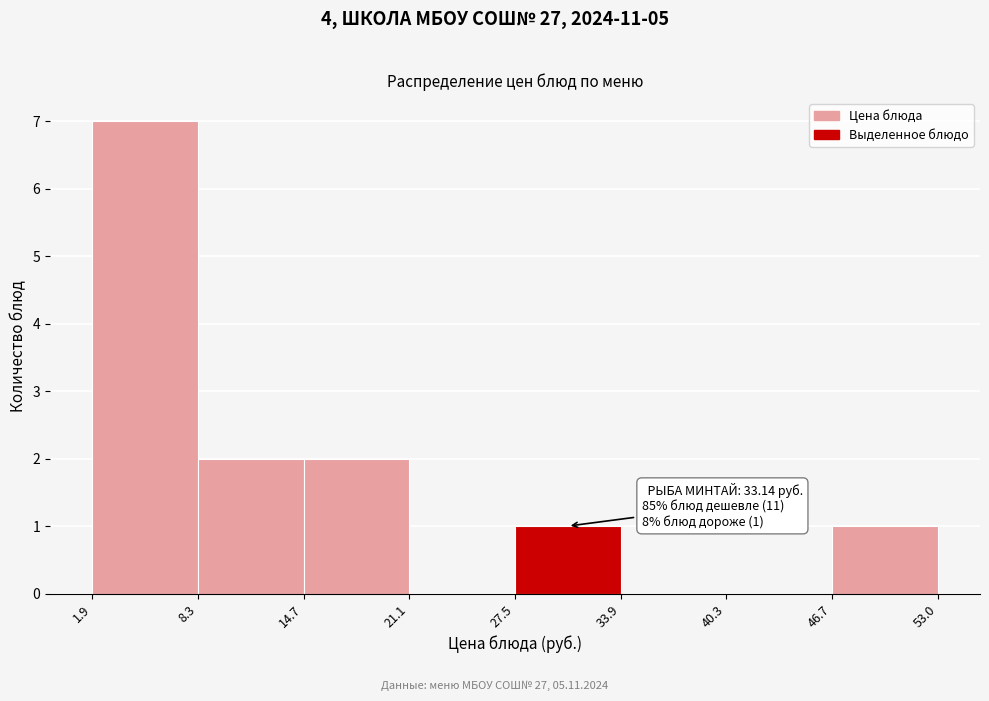

Over which range of the x-axis is the bar tallest?

1.9 to 8.3